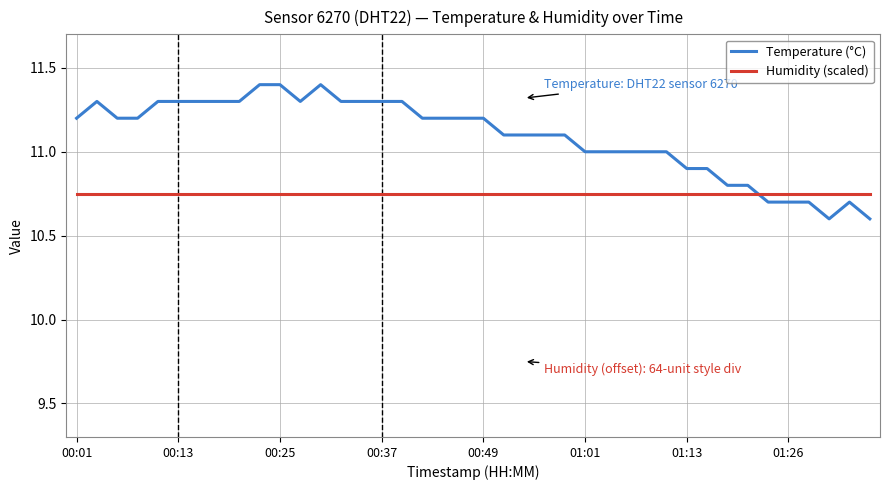

True or false: Humidity (scaled) and Temperature (°C) cross at least once.

True